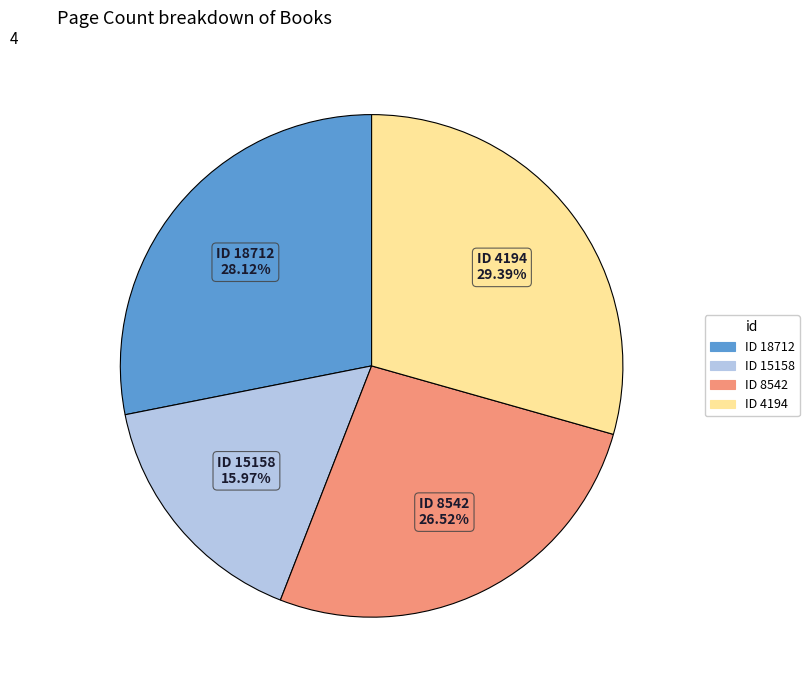

Does any single category account for the majority?

No